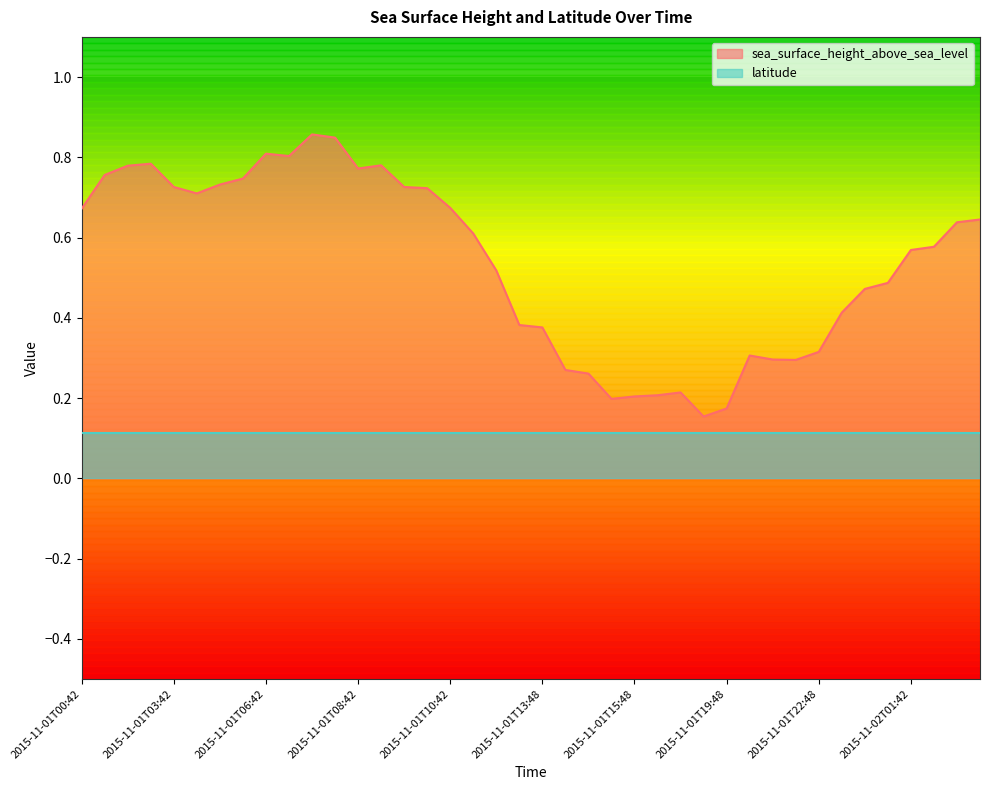

The value at 2015-11-01T02:42 is 0.8. True or false?

True